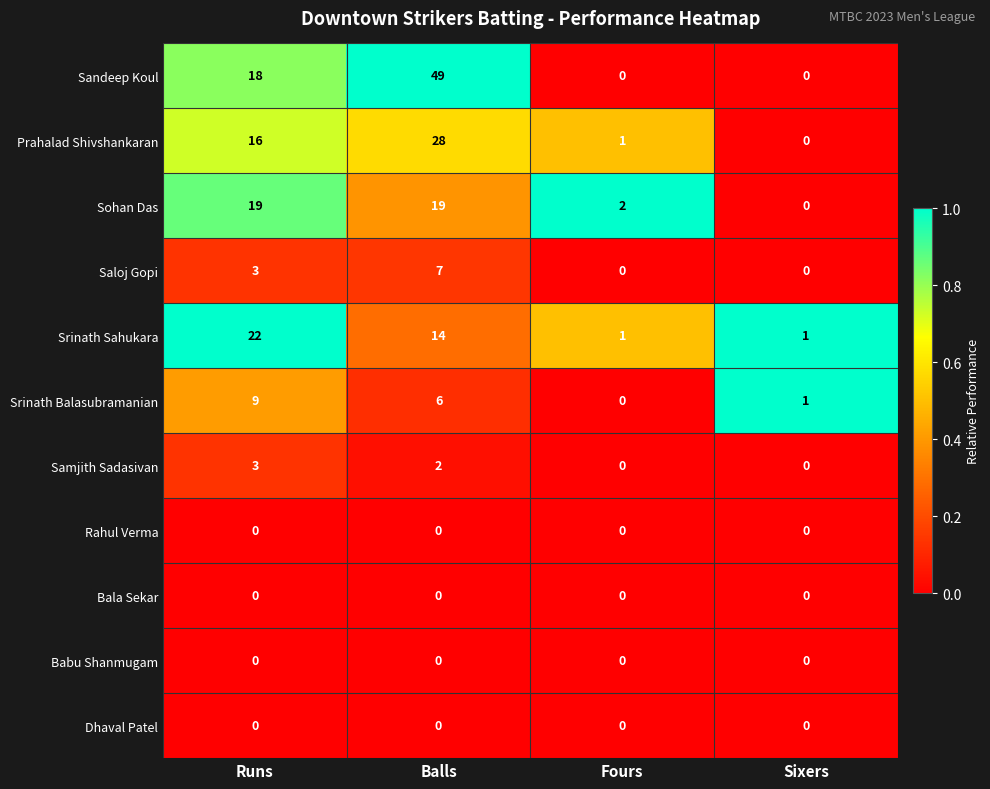

Where does the Samjith Sadasivan series first go above 2?

Runs